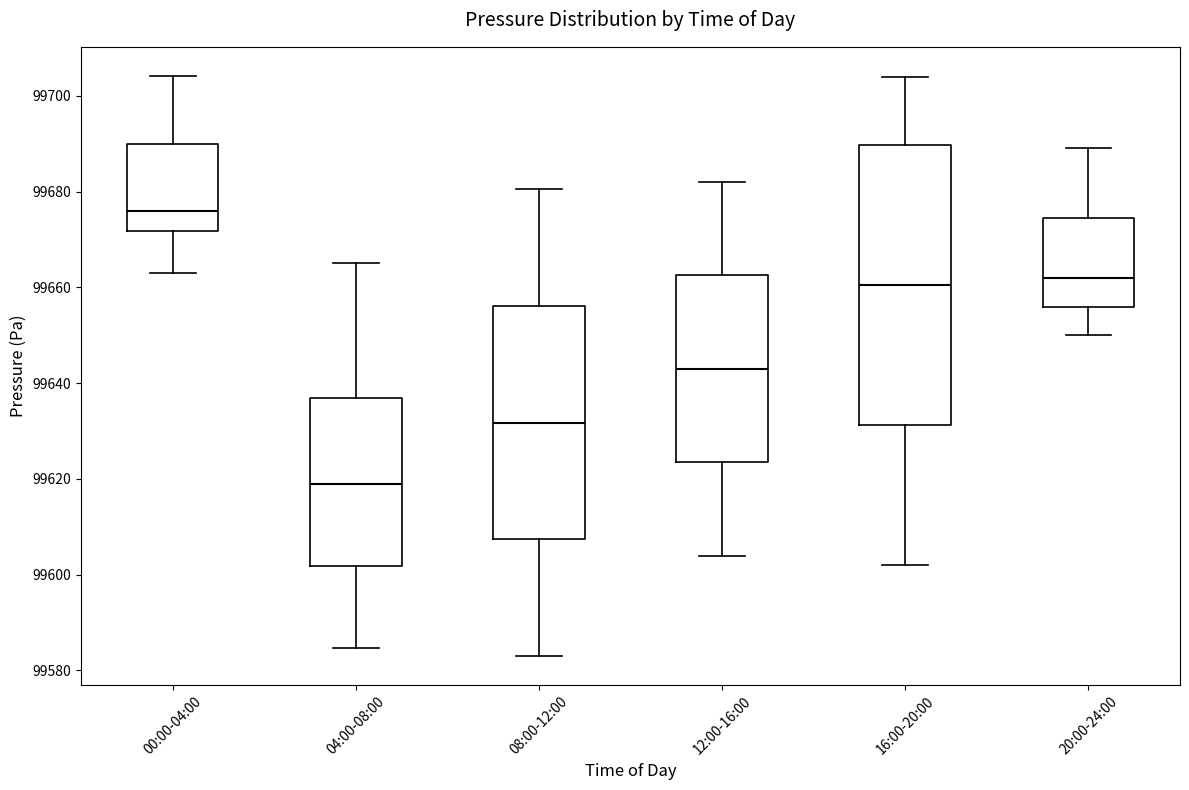

Which box has the highest median line?

00:00-04:00